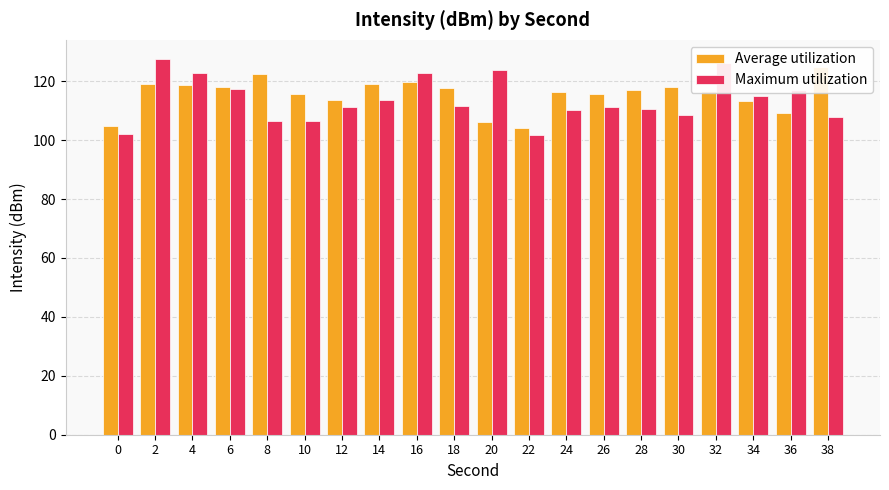

What is the sum of all Maximum utilization values?

2273.4